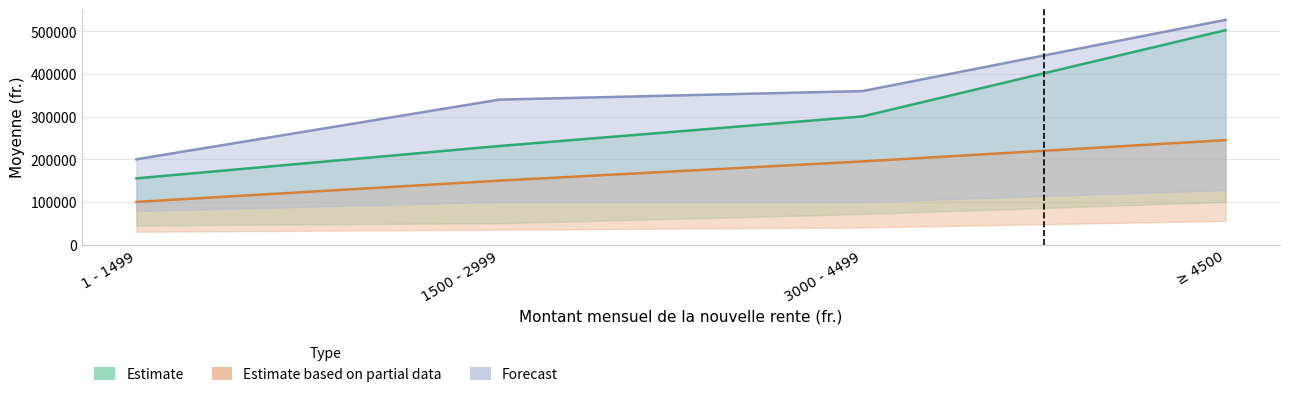

At how many categories does at least one series exceed 101477?

4